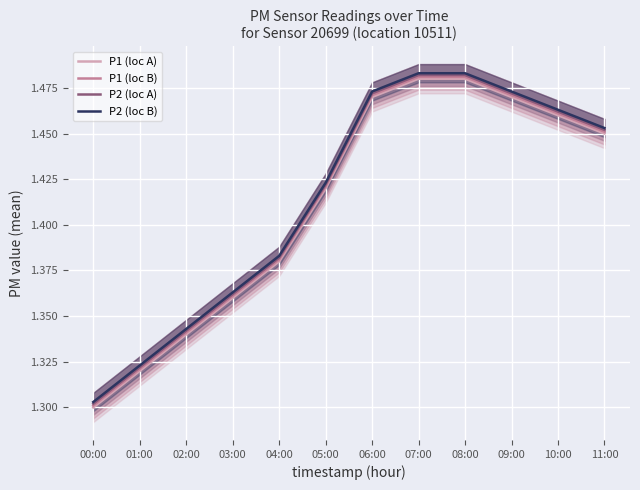

Which series has the largest range (max minus min)?

P1 (loc A)